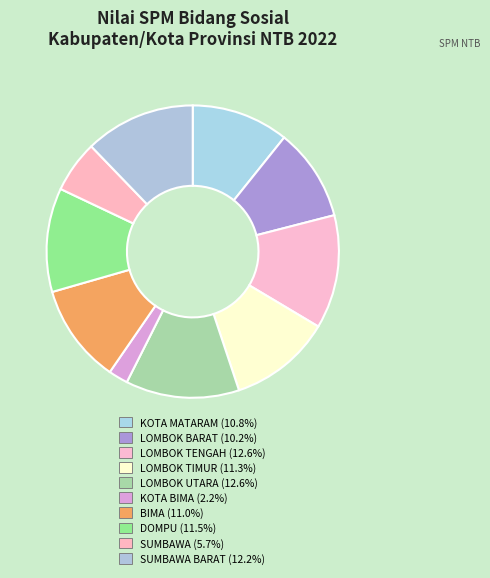

Which slice is the largest?

LOMBOK TENGAH